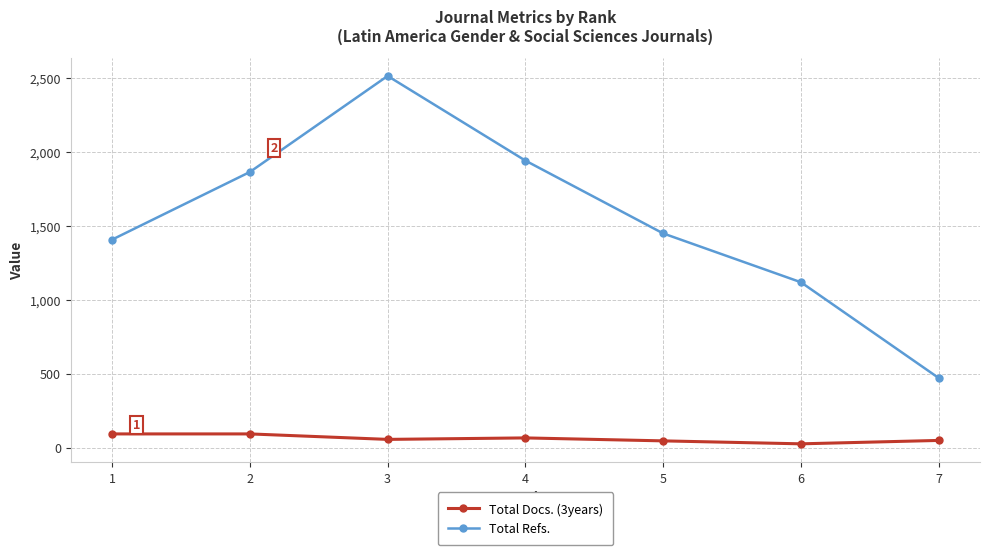

Rank the series by their average value, from lowest to highest.

Total Docs. (3years), Total Refs.